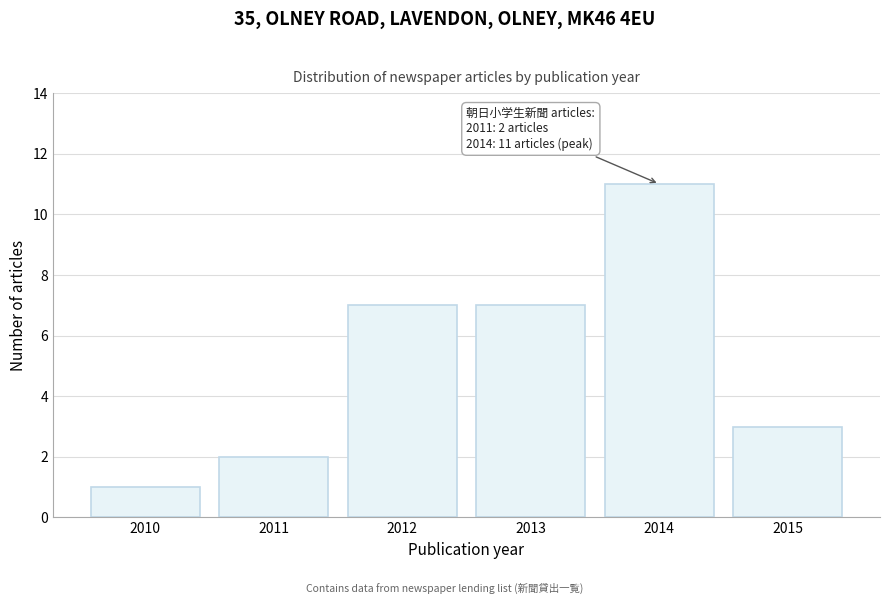

Reading left to right, transcribe all the data shown in this chart.

2010=1	2011=2	2012=7	2013=7	2014=11	2015=3